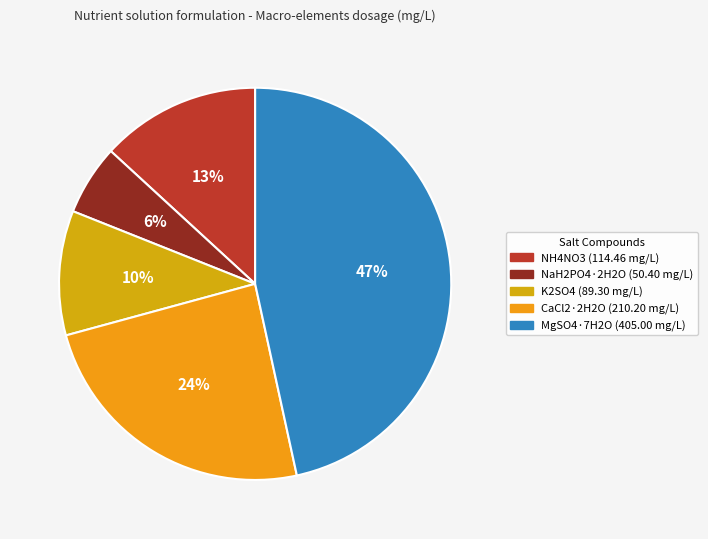

Combined, do NH4NO3 and K2SO4 account for over 50%?

No